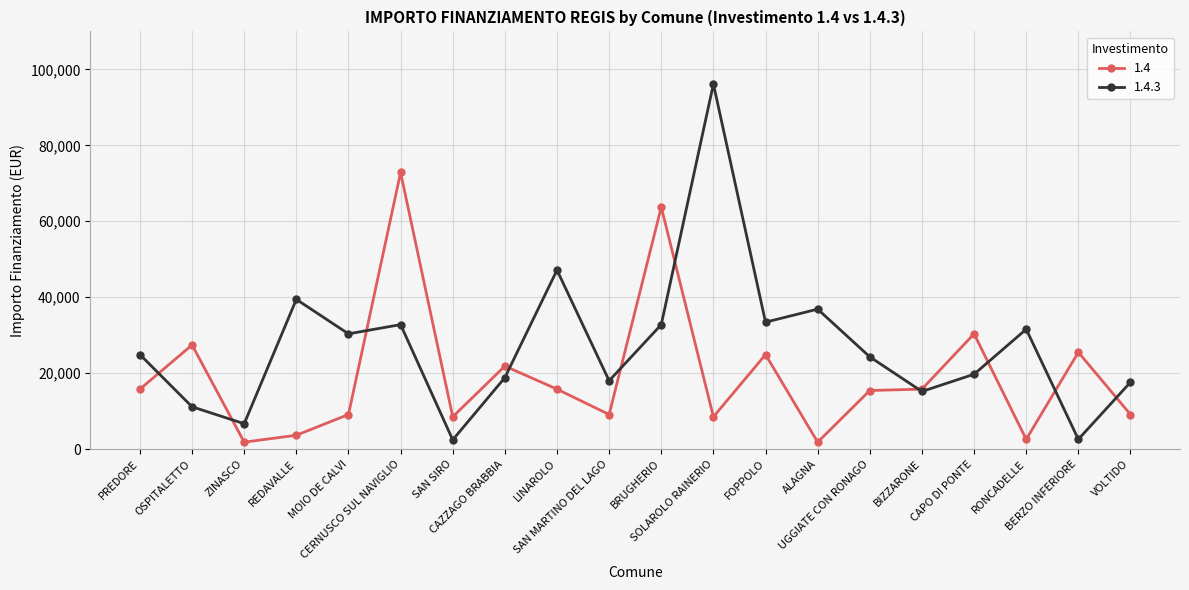

Rank the series at CAPO DI PONTE from lowest to highest value.

1.4.3, 1.4